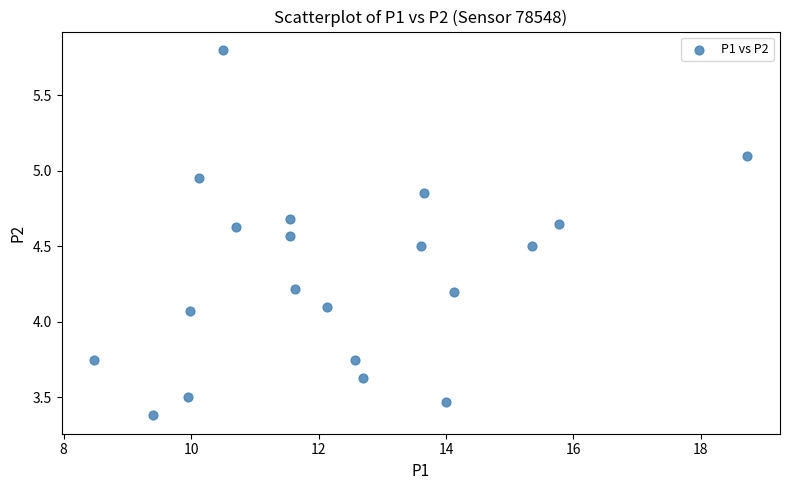

What is the range of Y values (max minus min)?

2.4